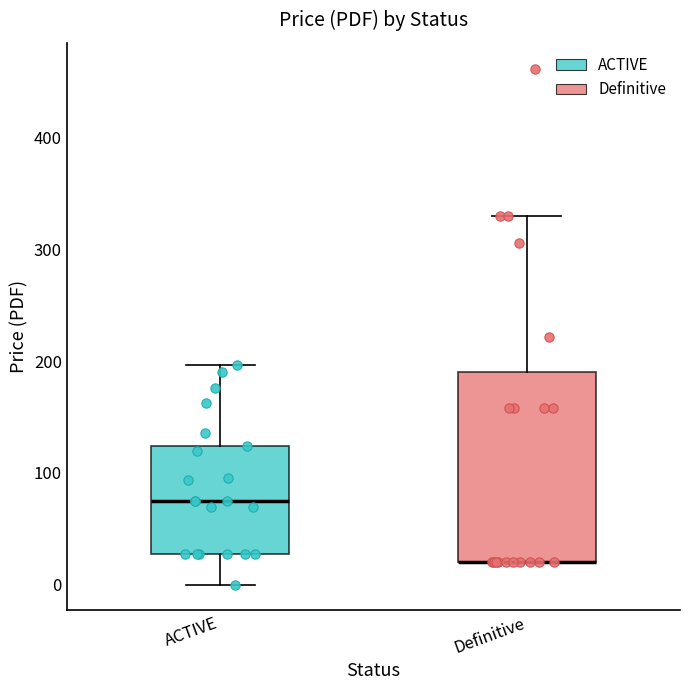

Which box is the tallest, from its lower edge to its upper edge?

Definitive